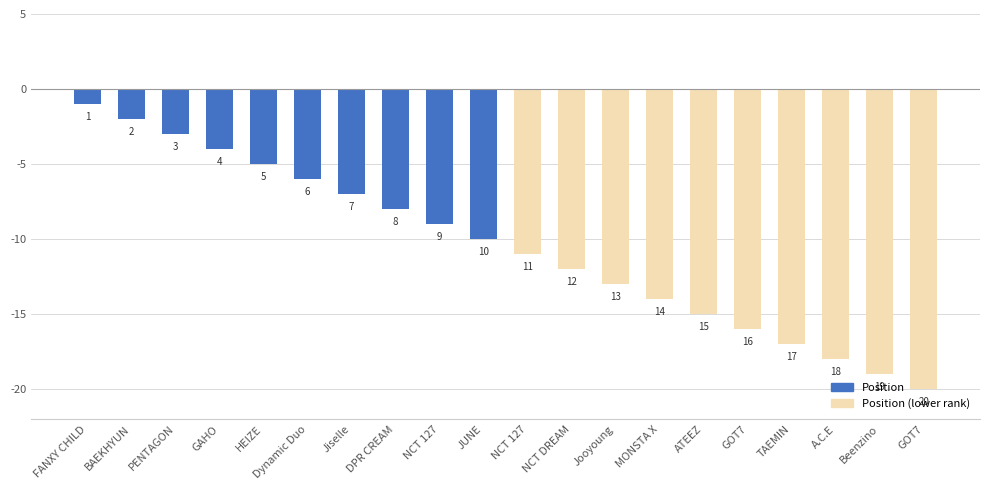

What is the change in value from Jiselle to TAEMIN?

-10